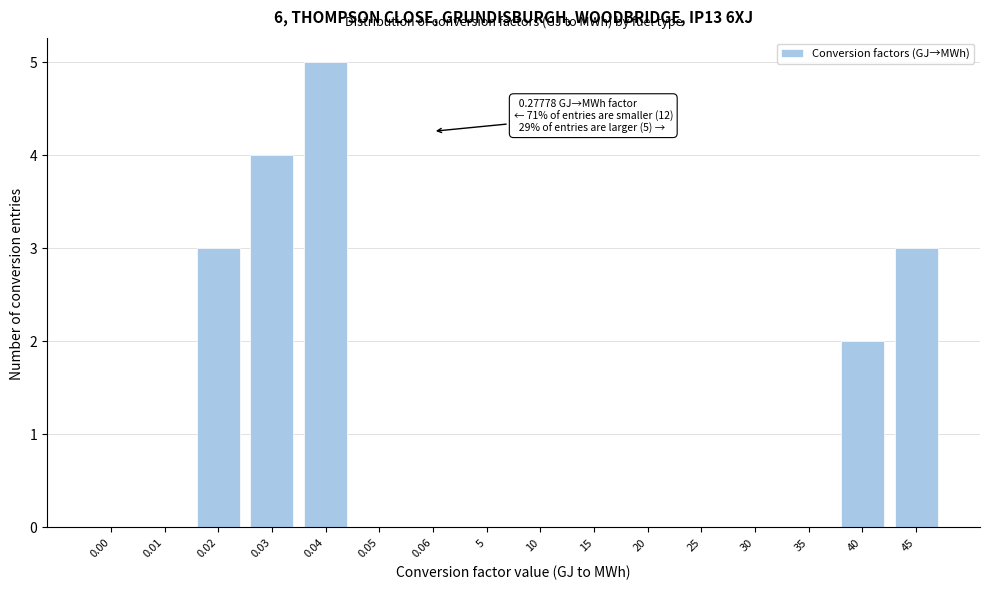

Reading left to right, list all the values displayed in this chart.

0.00=0	0.01=0	0.02=3	0.03=4	0.04=5	0.05=0	0.06=0	5=0	10=0	15=0	20=0	25=0	30=0	35=0	40=2	45=3